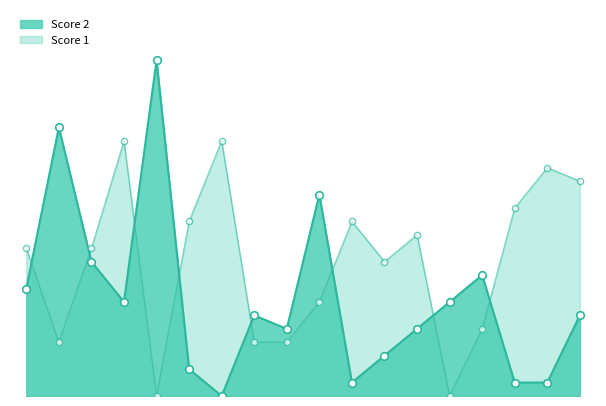

Which series reaches the maximum Y coordinate?

Score 2